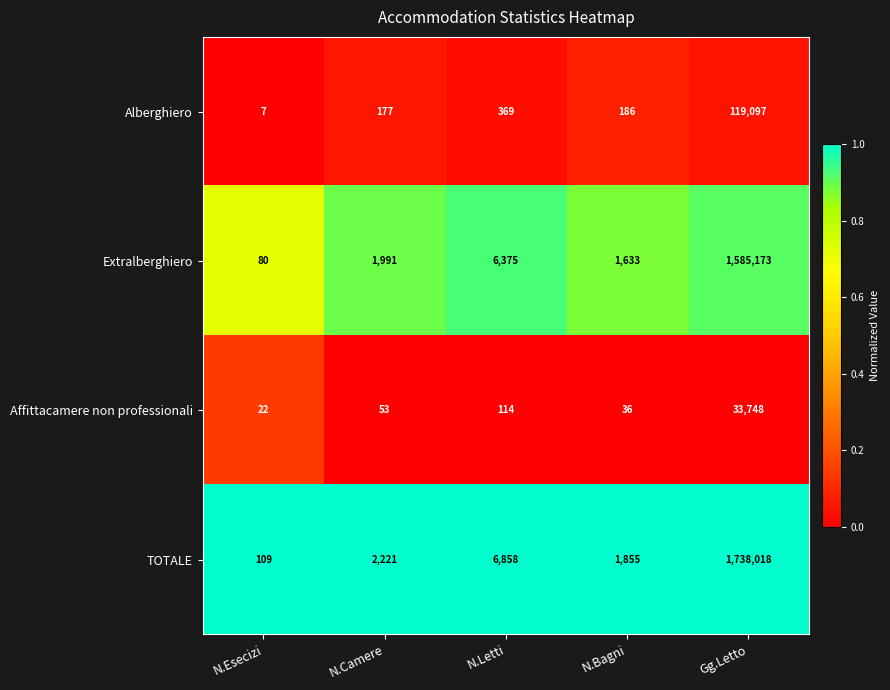

List the series in order of their peak value, lowest first.

Affittacamere non professionali, Alberghiero, Extralberghiero, TOTALE